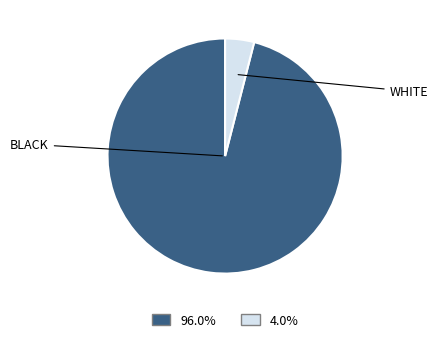

Does any single category account for the majority?

Yes